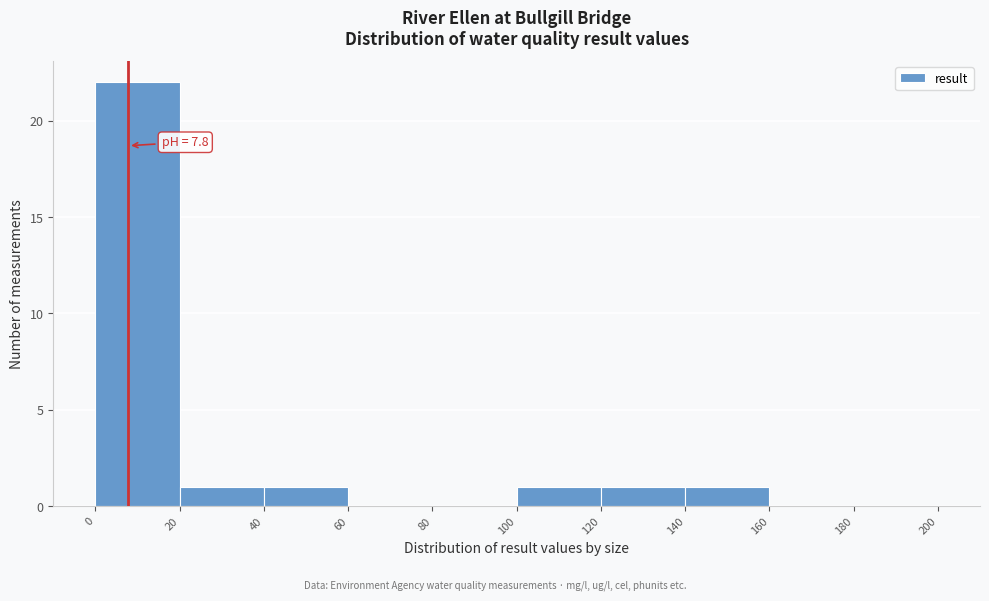

Over which range of the x-axis is the bar tallest?

0 to 20